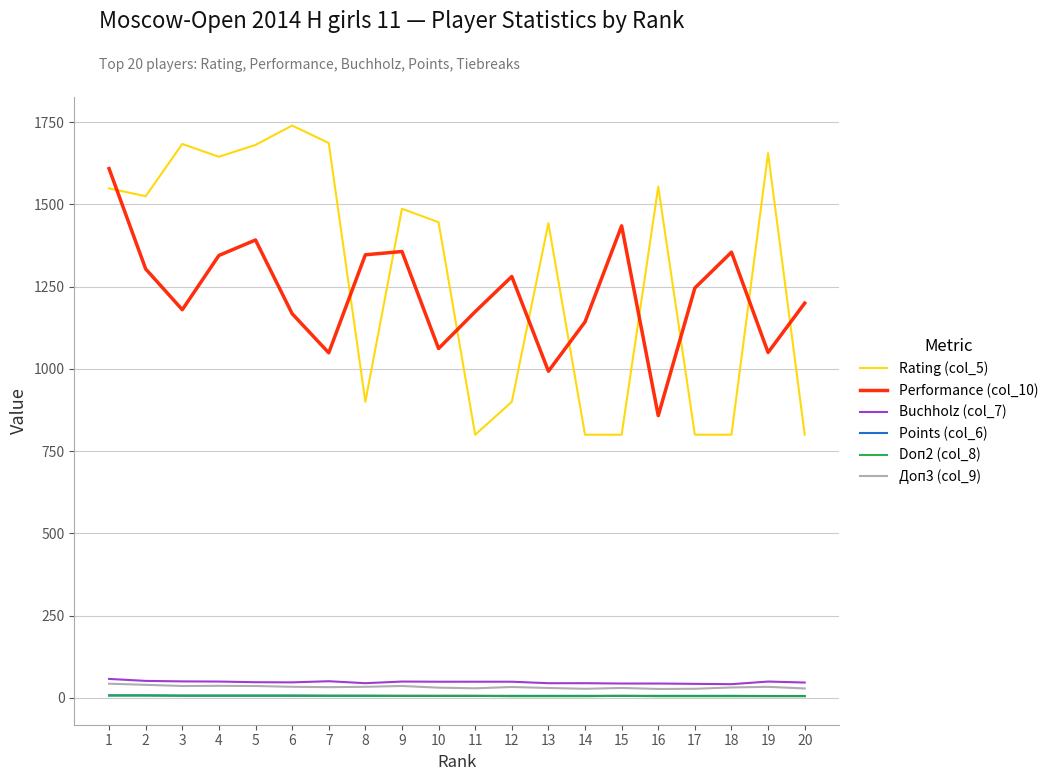

How many lines are shown in the chart?

6